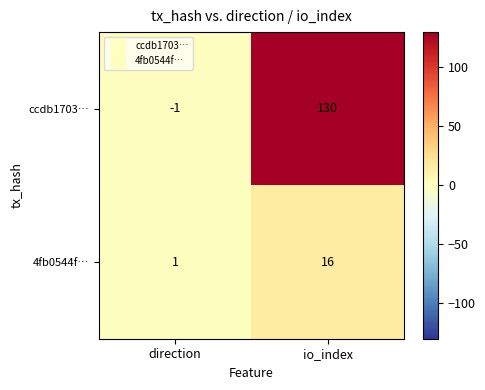

Reading right to left, list all the values displayed in this chart.

ccdb1703…: io_index=130	direction=-1
4fb0544f…: io_index=16	direction=1